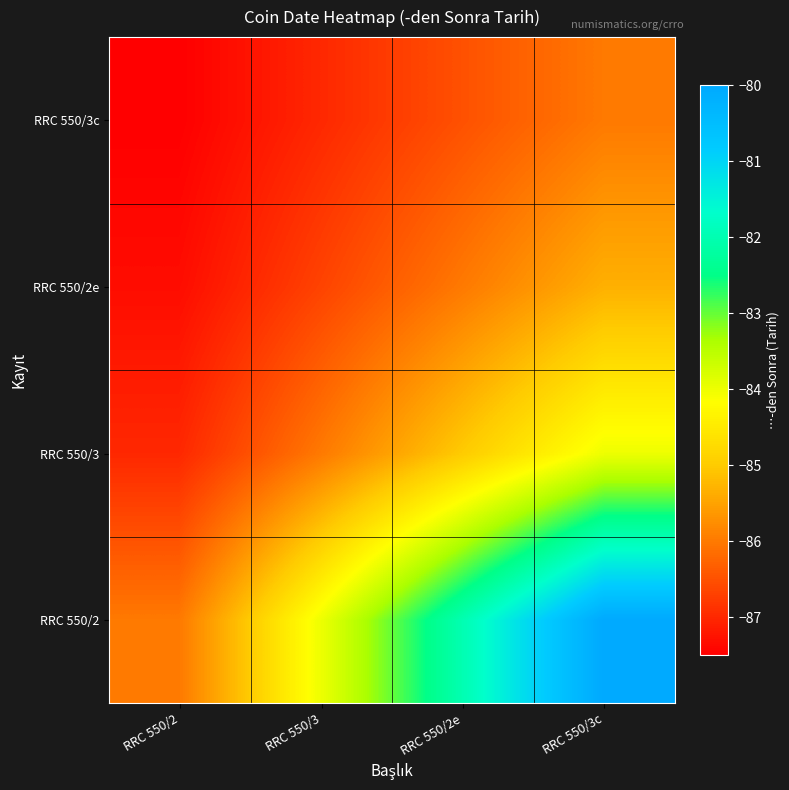

At how many categories does at least one series exceed -84?

2